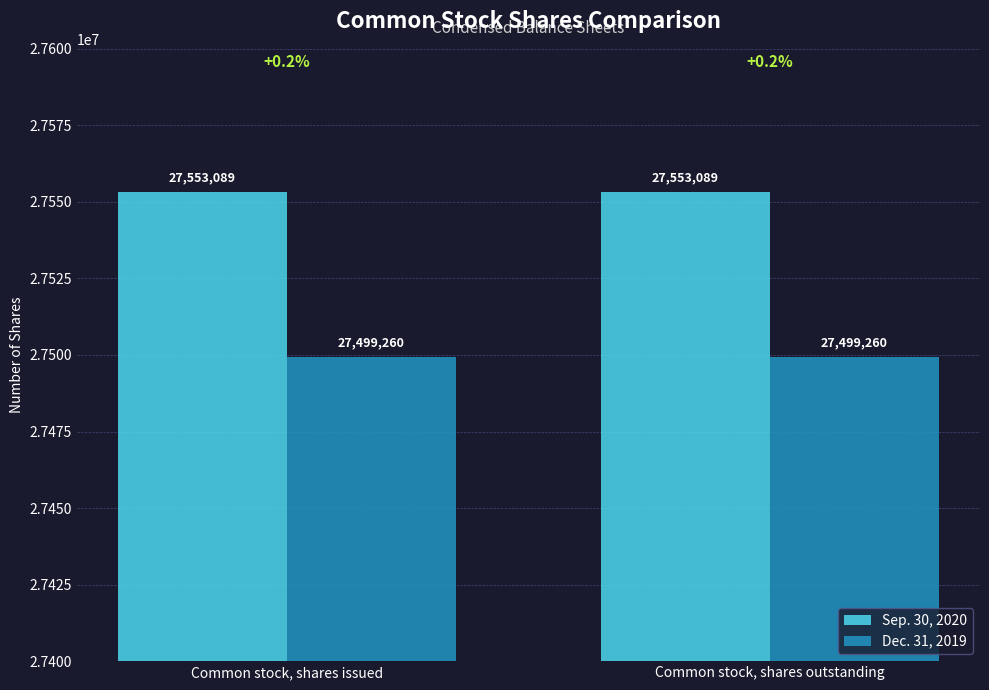

What value does the Sep. 30, 2020 series have at Common stock, shares outstanding?

27553089